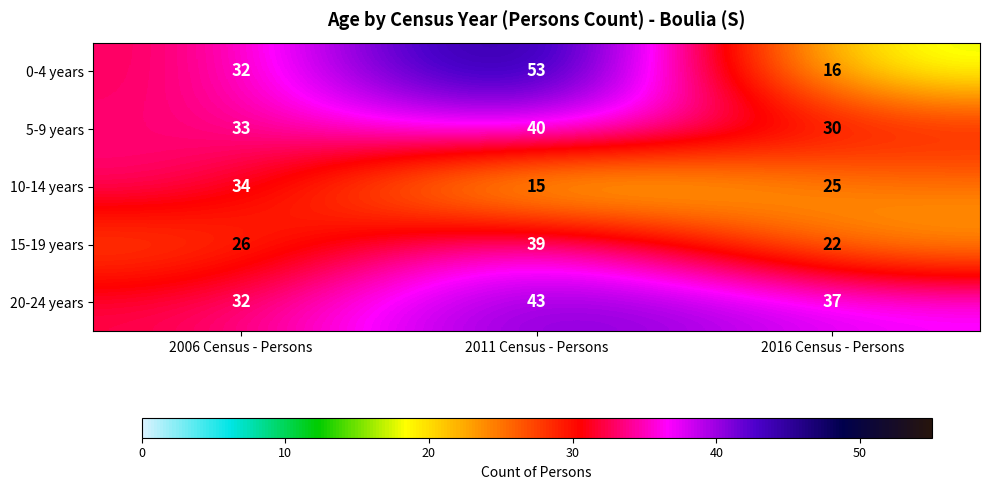

At which category does the chart reach its peak across all series?

2011 Census - Persons